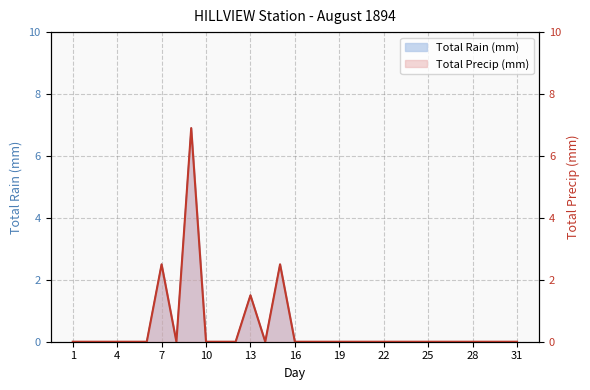

How many interior local valleys does the Total Rain (mm) series have?

2